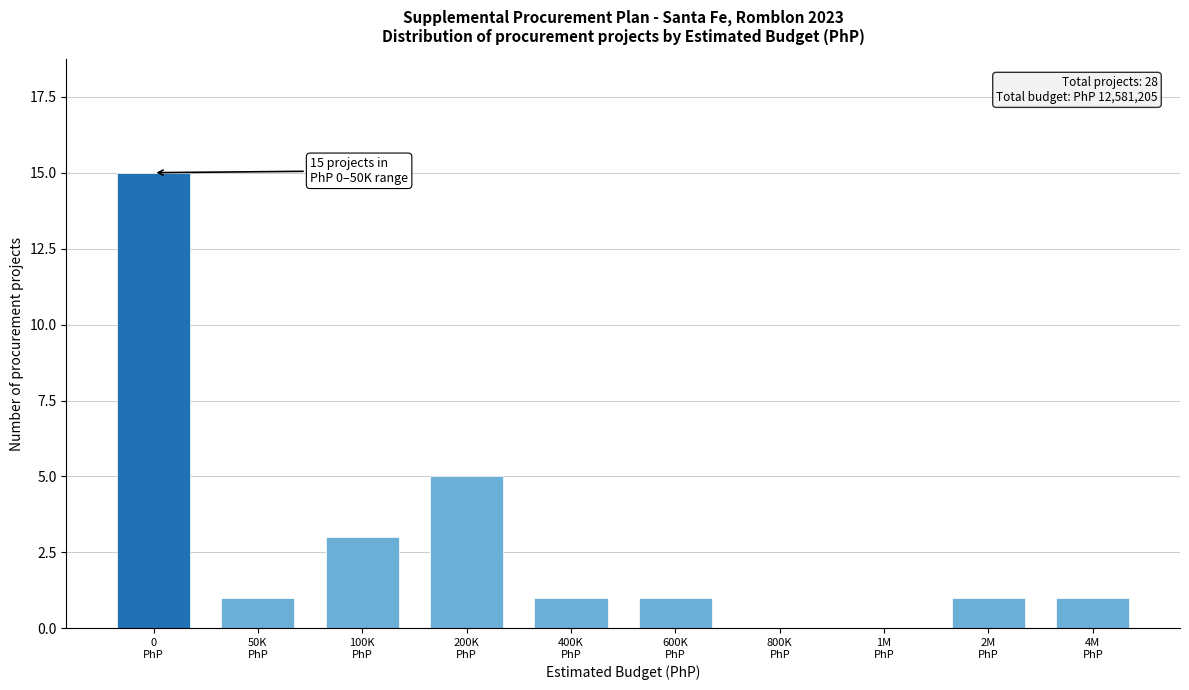

What is the greatest value displayed?

15